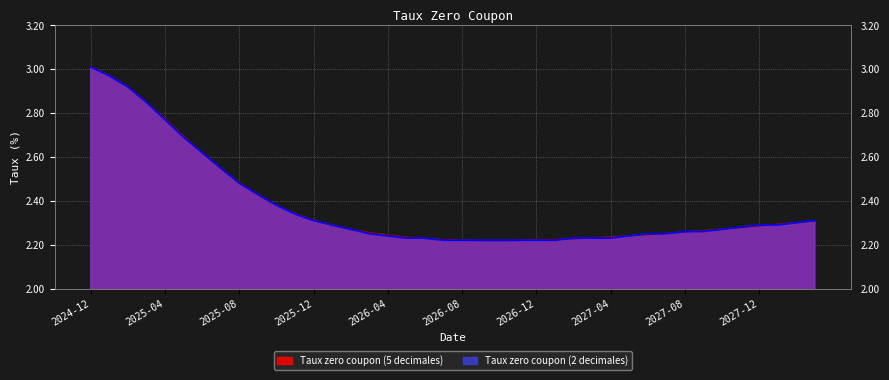

Which category has the highest value across all series?

2024-12